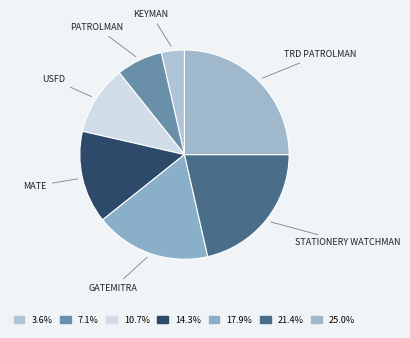

Between KEYMAN and TRD PATROLMAN, which is larger?

TRD PATROLMAN